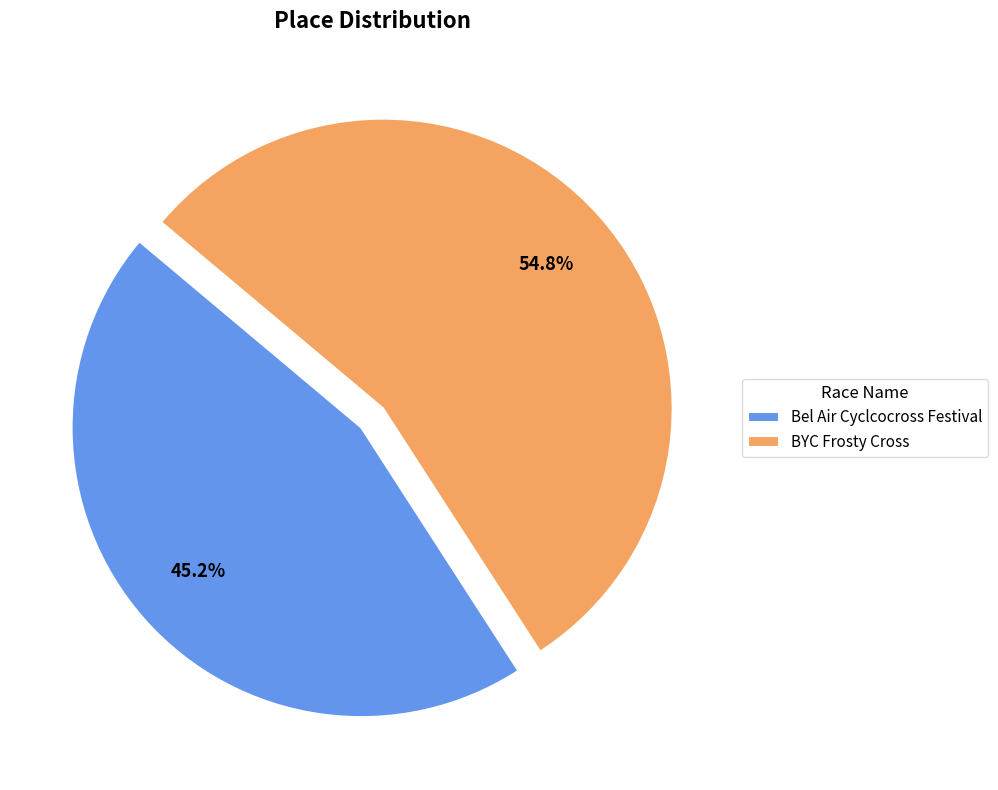

Which slice is the smallest?

Bel Air Cyclcocross Festival